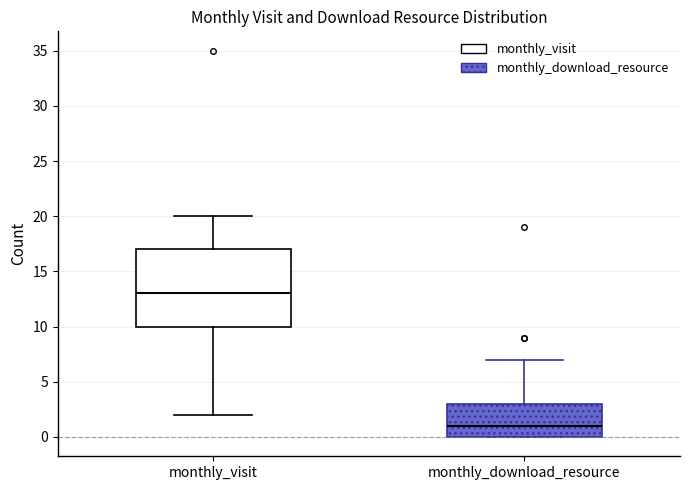

Reading left to right, transcribe this box plot: for each box, give where its median line is, the range the box spans, and where its two whiskers end, as read against the y-axis. The values are not printed on the chart, so give them approximately, as read against the axis.

monthly_visit: median 13, box 10 to 17, whiskers 2 to 20
monthly_download_resource: median 1, box 0 to 3, whiskers 0 to 7